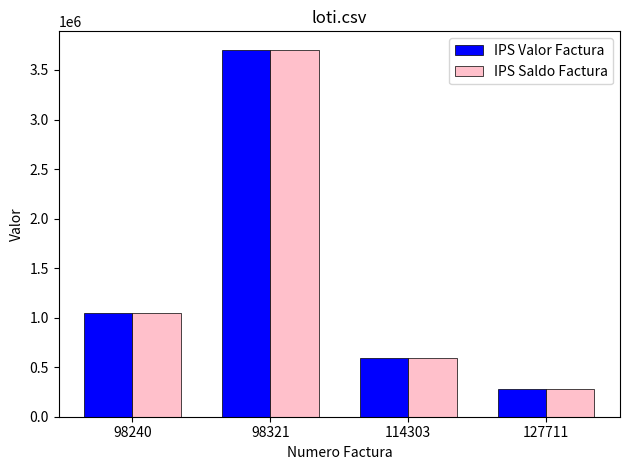

What is the greatest value displayed?

3704926